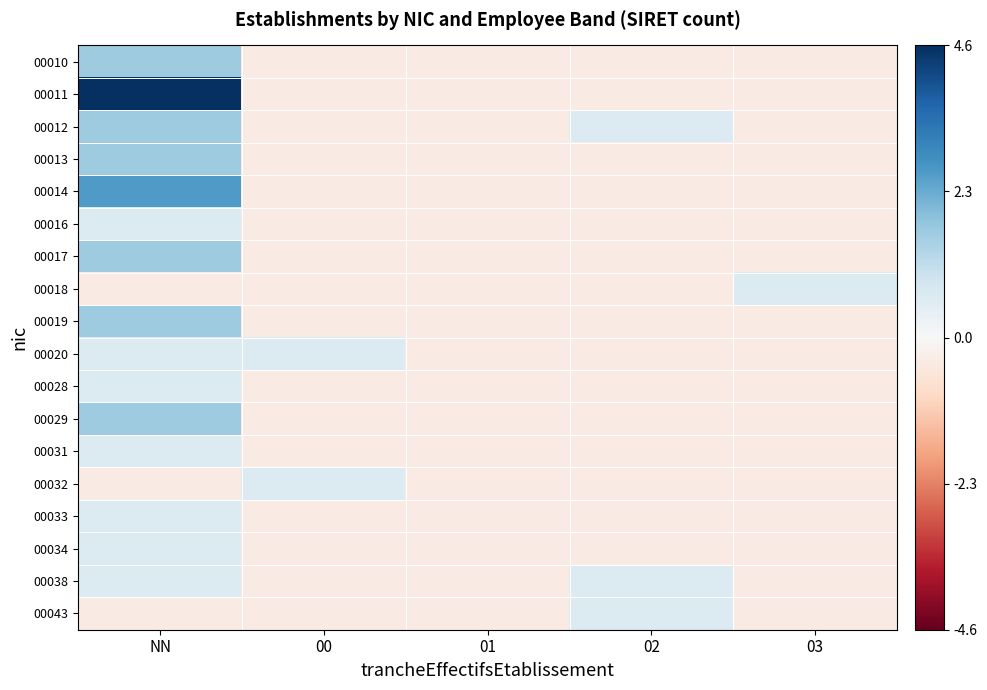

Which series changed the most between 00 and 01?

00020